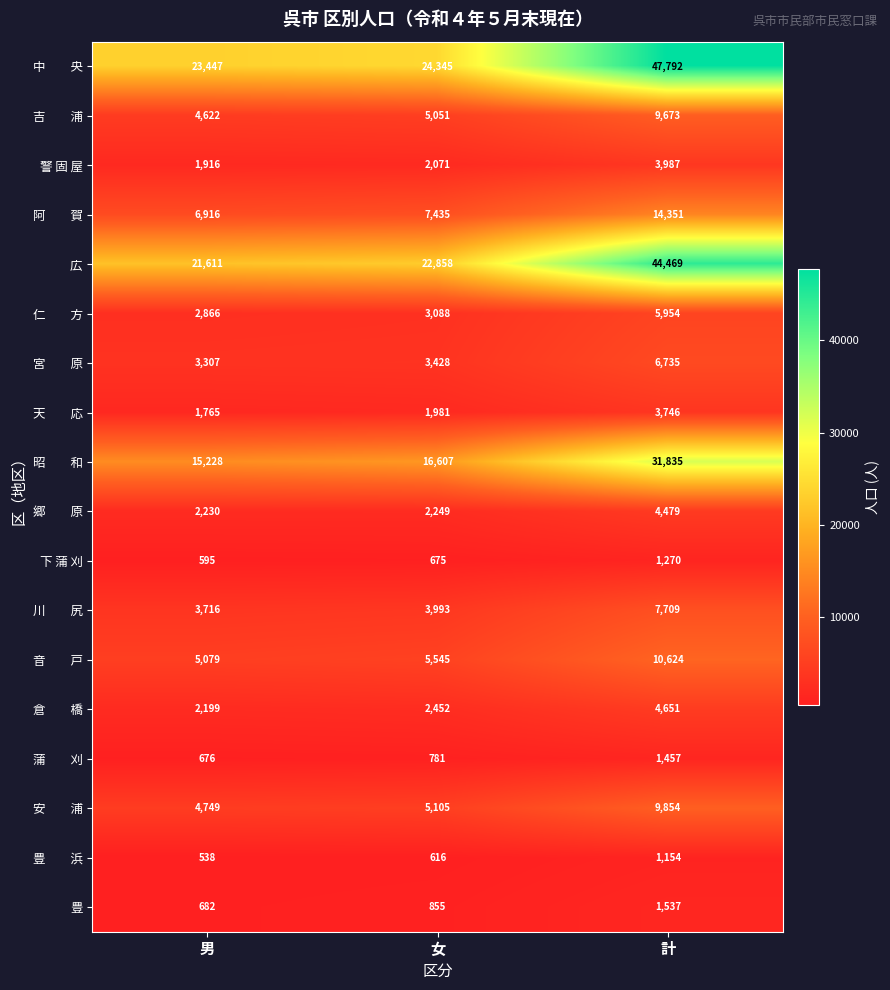

List the labels in order of 豊 value, largest first.

計, 女, 男